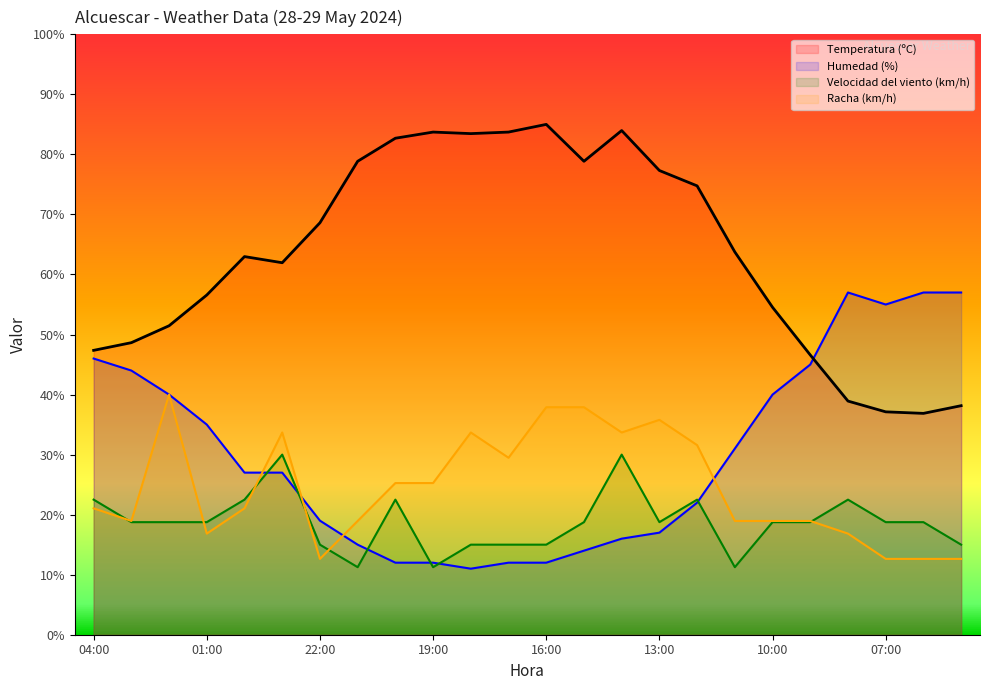

True or false: Temperatura (ºC) and Humedad (%) intersect in this chart.

True